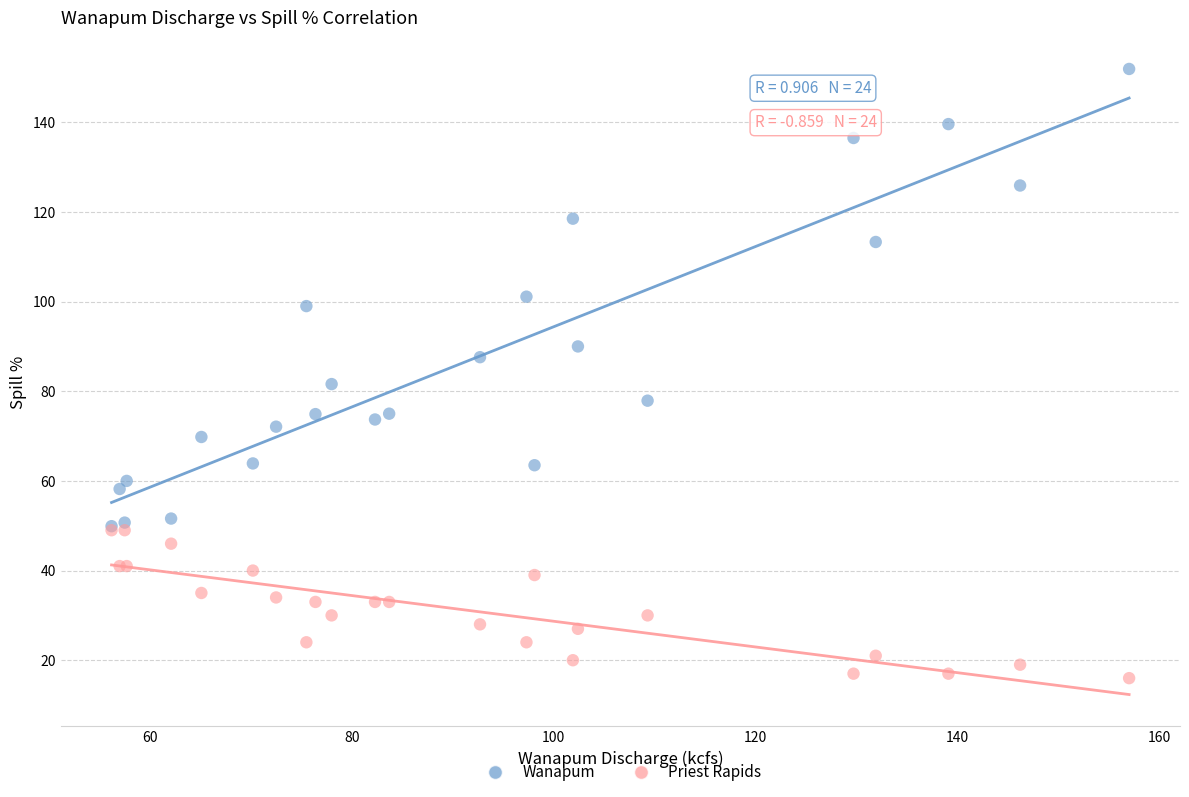

What are all the series names shown in the legend?

Wanapum, Priest Rapids